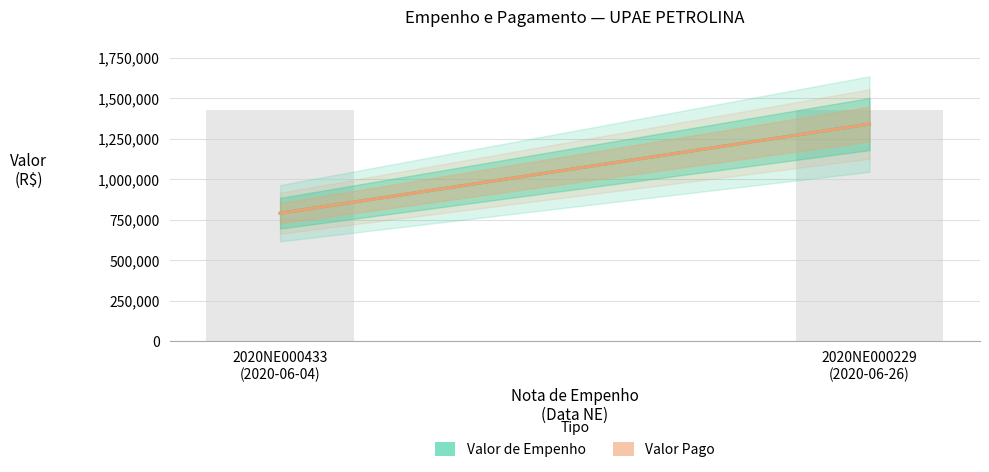

Is it true that Valor de Empenho equals 789500.0 at 2020NE000433
(2020-06-04)?

True